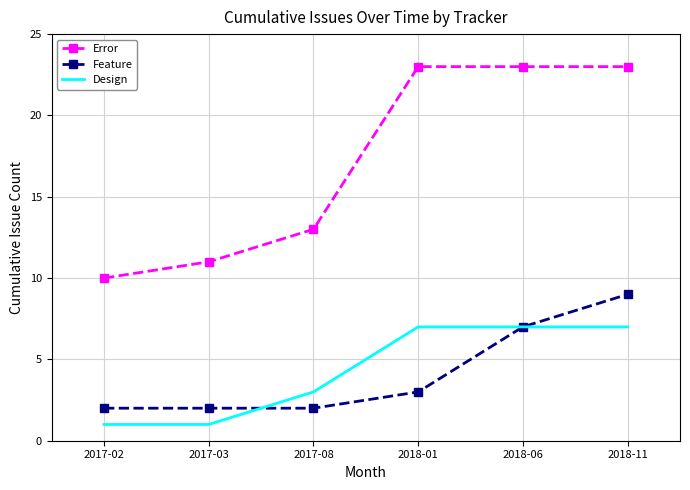

True or false: Error and Design intersect in this chart.

False